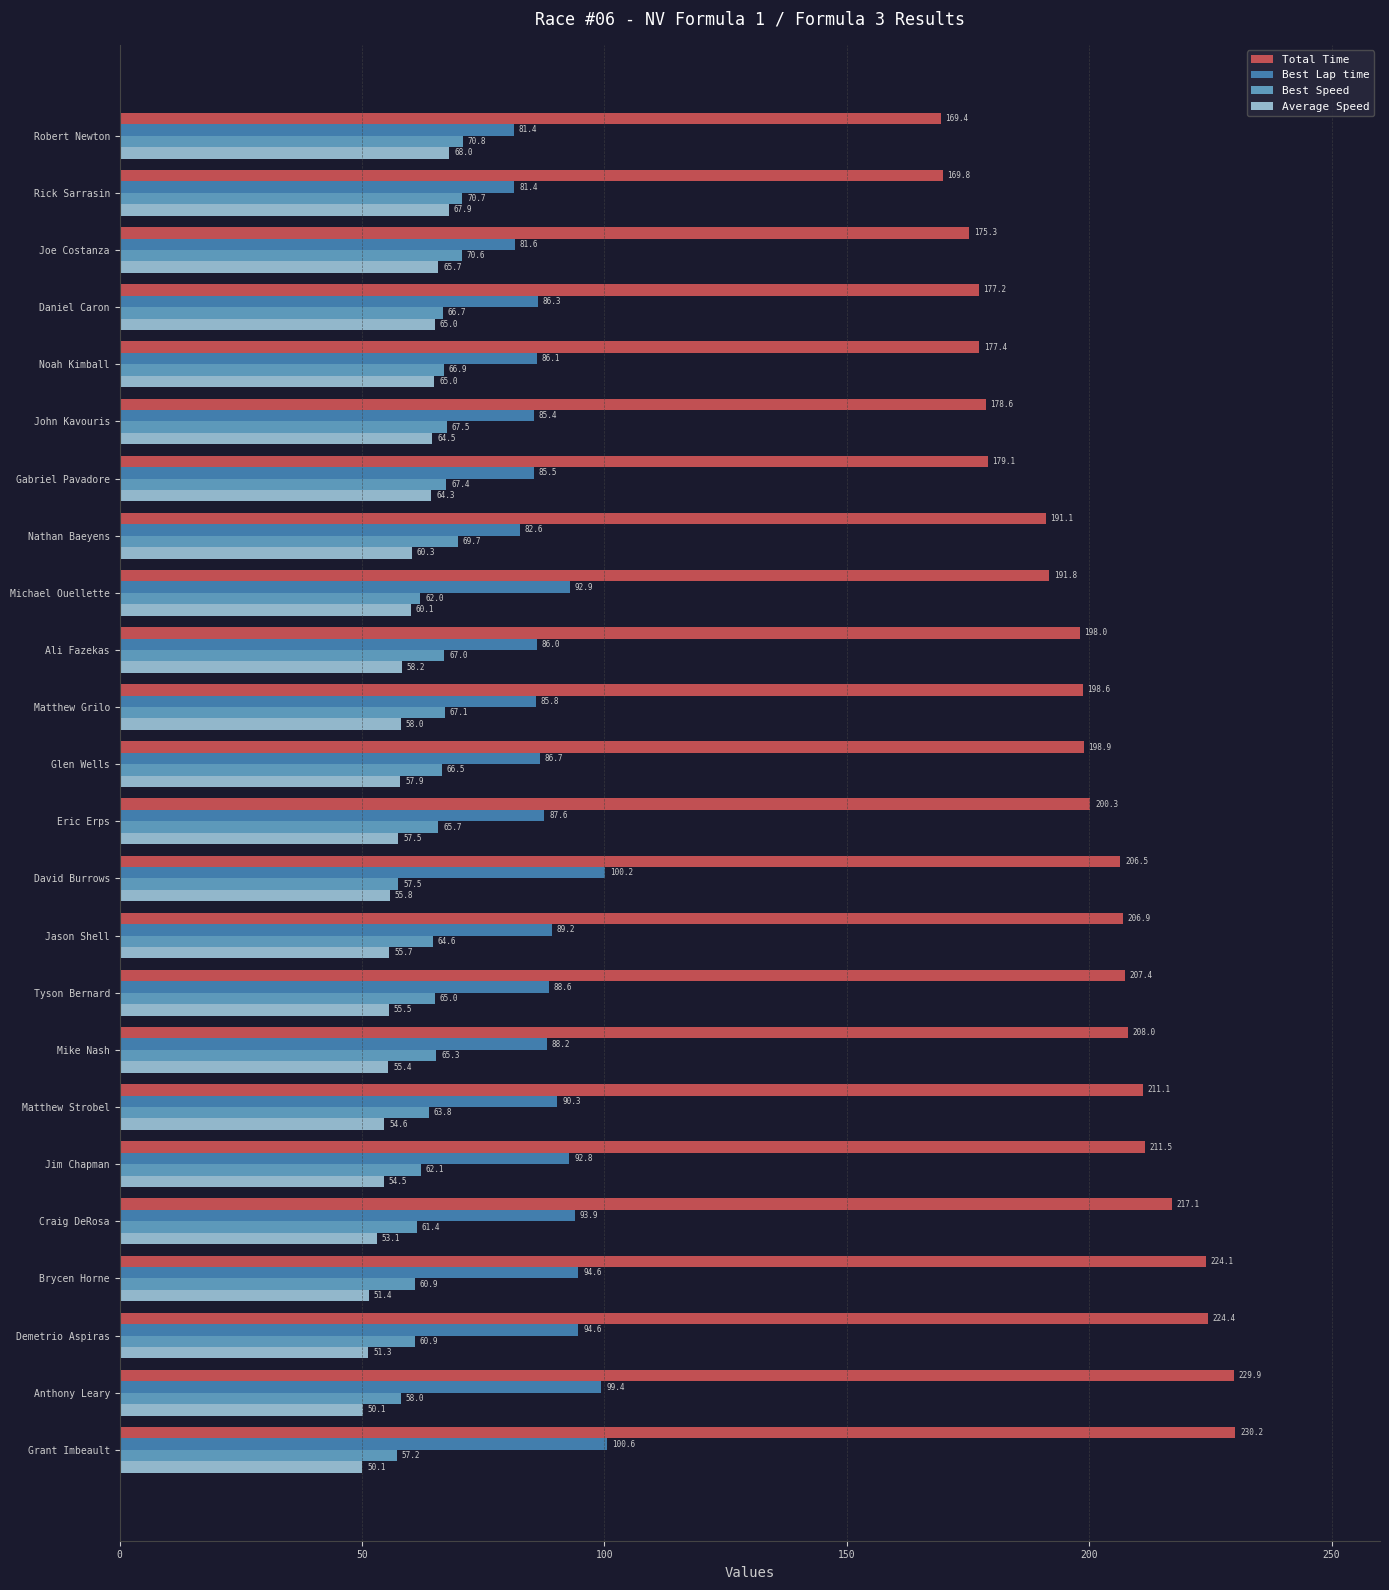

What is the minimum value shown in the chart?

50.1